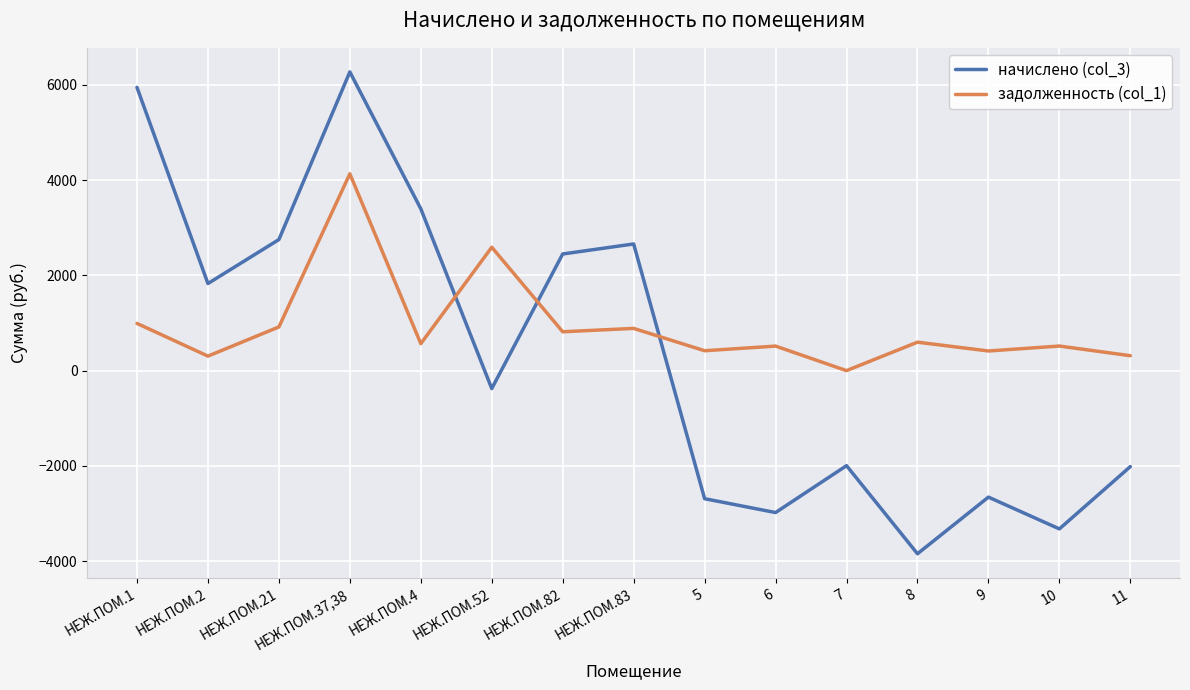

Is the value of начислено (col_3) at НЕЖ.ПОМ.21 greater than the value of задолженность (col_1) at НЕЖ.ПОМ.21?

Yes